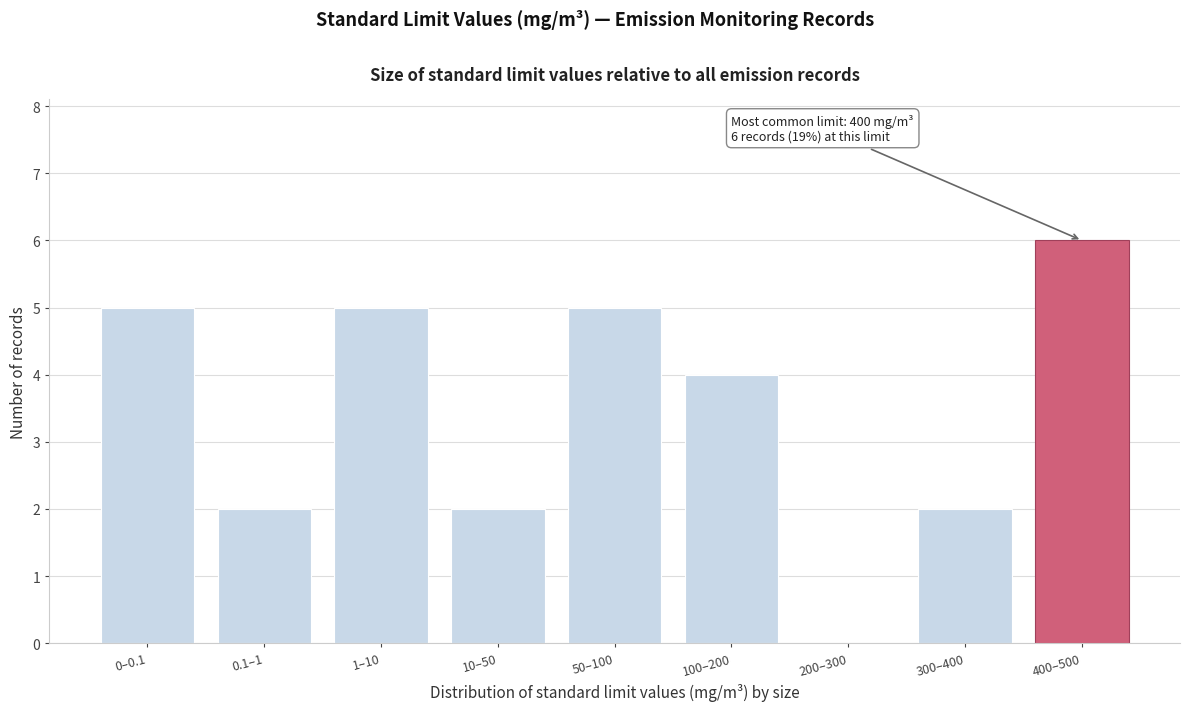

Reading right to left, list all the values displayed in this chart.

400–500=6	300–400=2	200–300=0	100–200=4	50–100=5	10–50=2	1–10=5	0.1–1=2	0–0.1=5